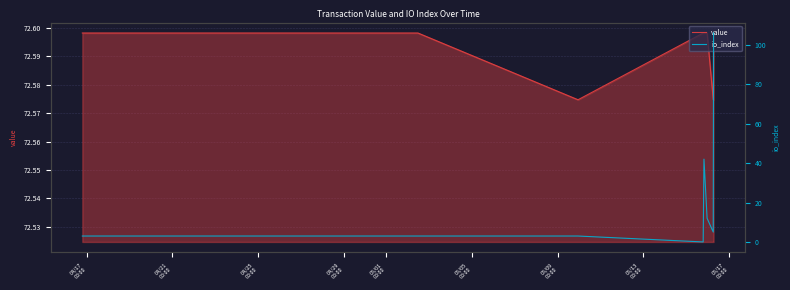

At which label does value reach its minimum?

05/05
00:00